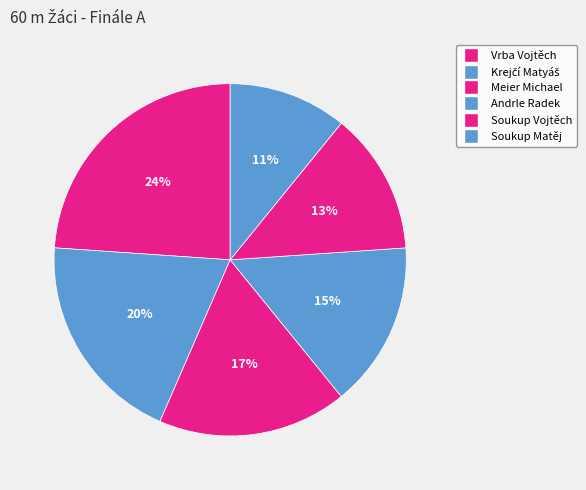

How many slices are in this pie chart?

6